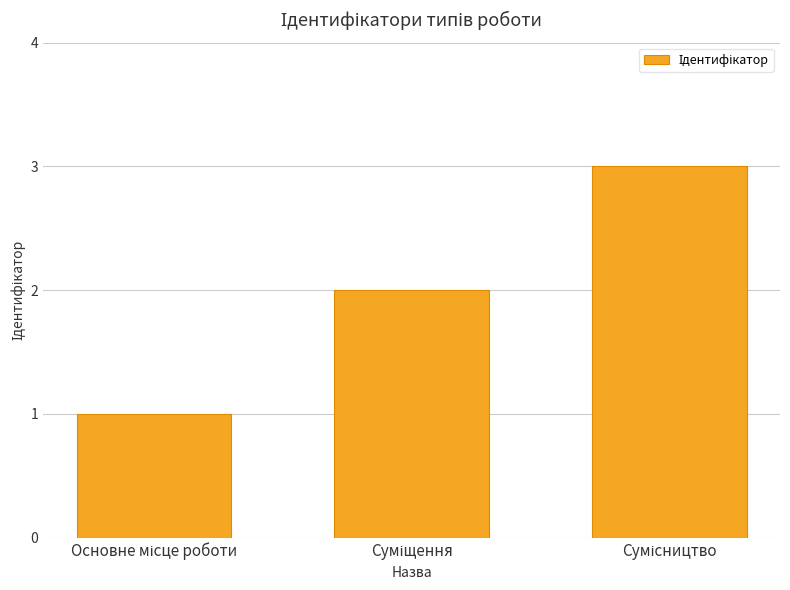

Count the number of categories in the chart.

3